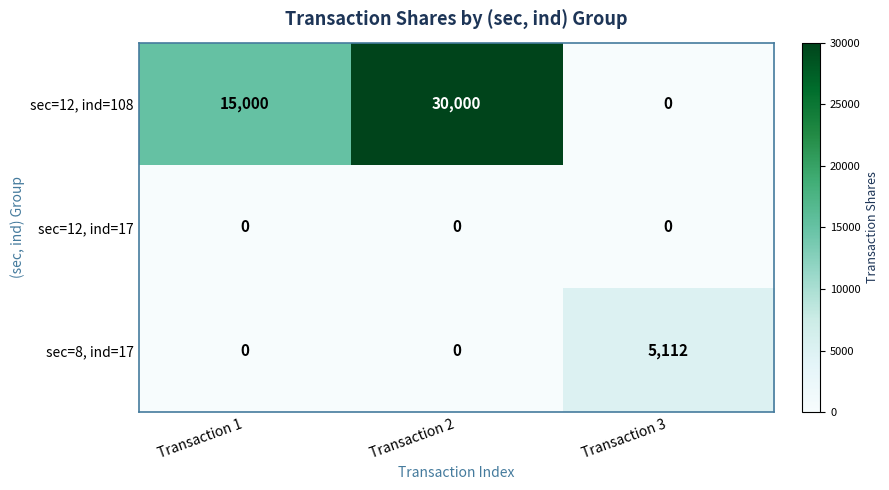

Is it true that sec=8, ind=17 equals 3486 at Transaction 2?

False